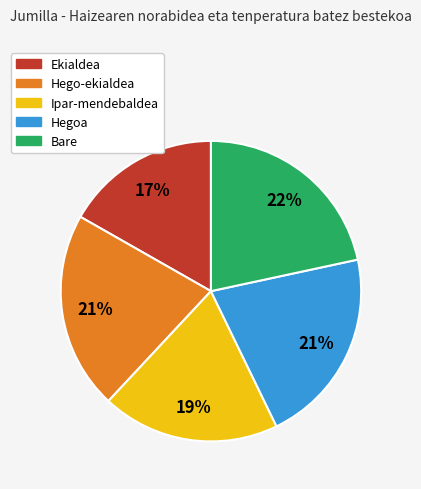

Does Hego-ekialdea represent more than half of the total?

No